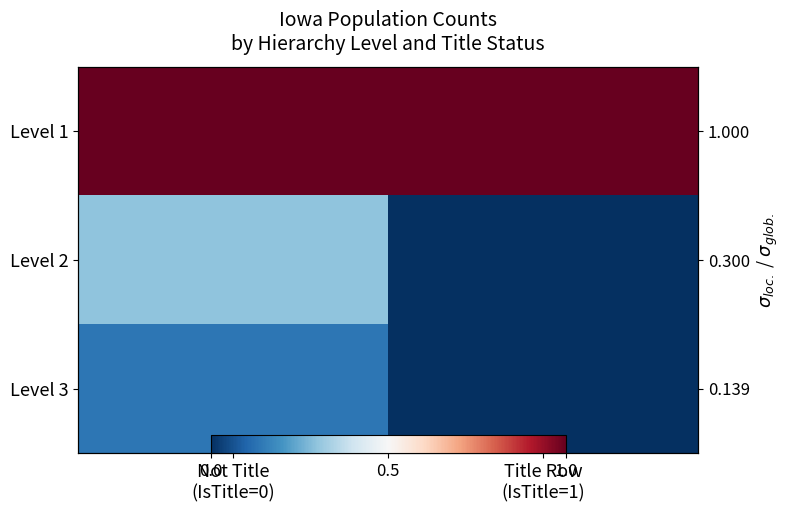

Read the Level 1 value at Not Title (IsTitle=0).

1.0